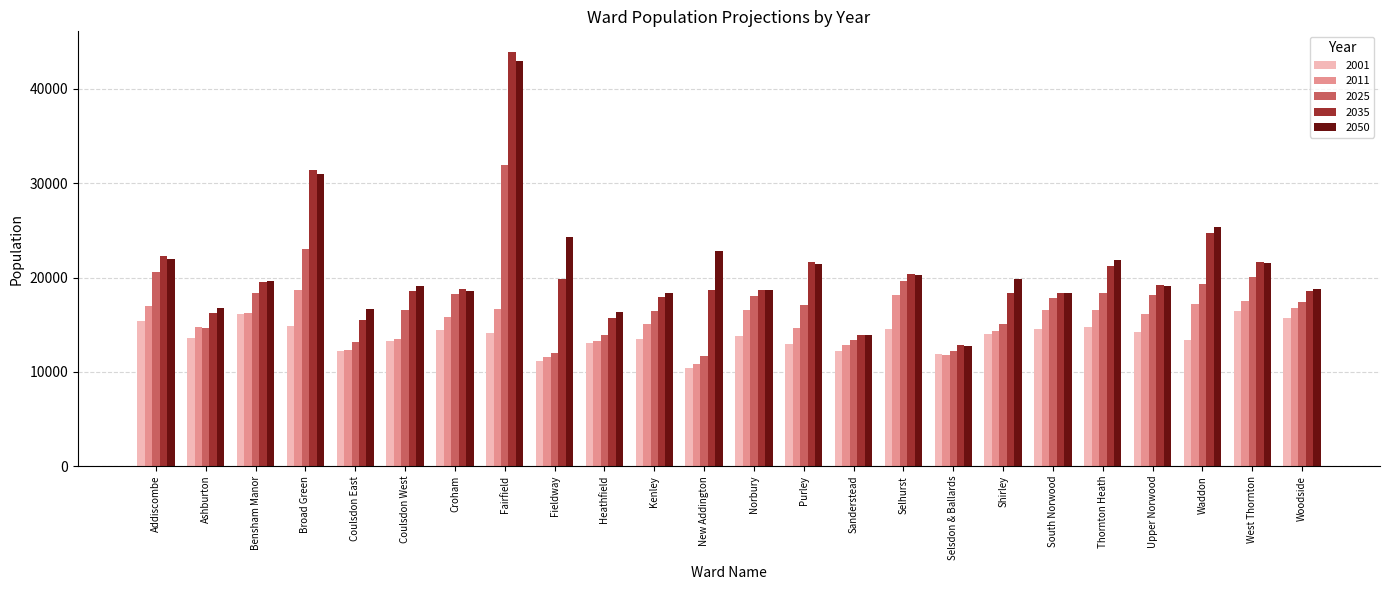

Count the number of data series in this chart.

5